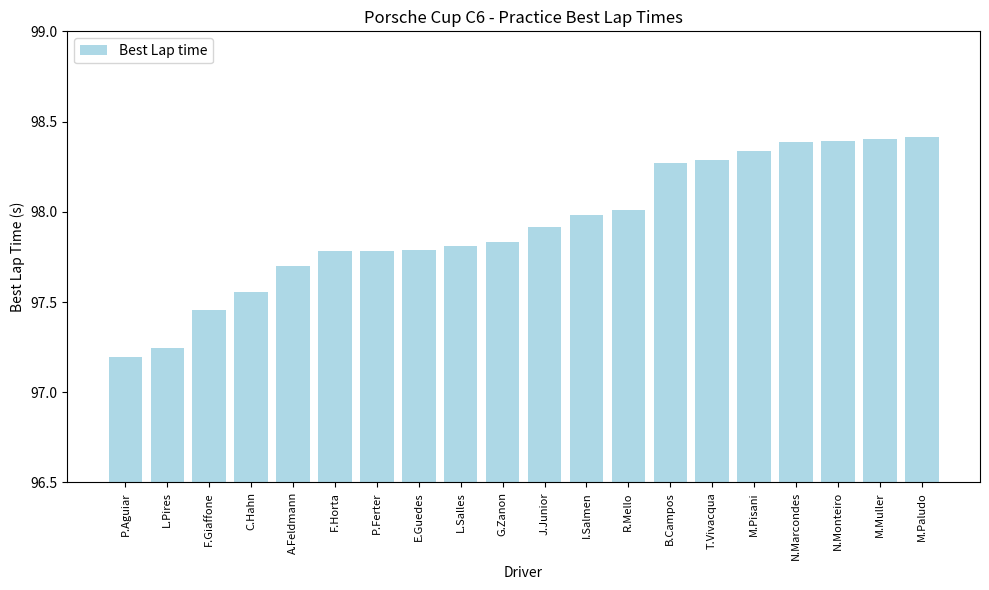

Between M.Pisani and P.Aguiar, which is larger?

M.Pisani